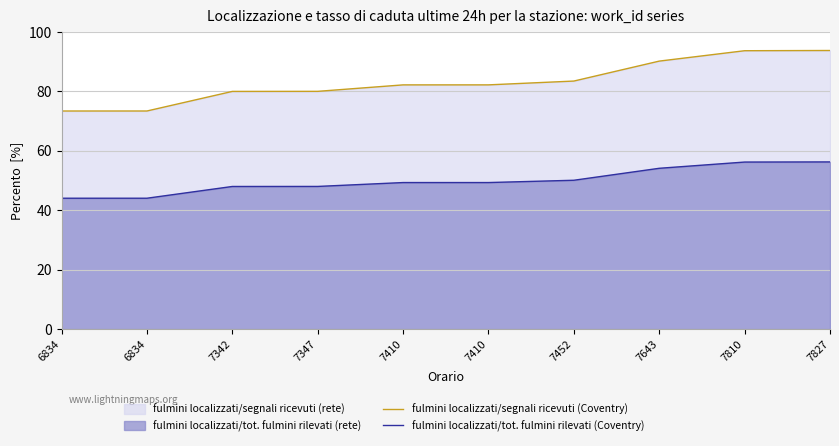

Which series has the widest spread of values?

fulmini localizzati/segnali ricevuti (Coventry)